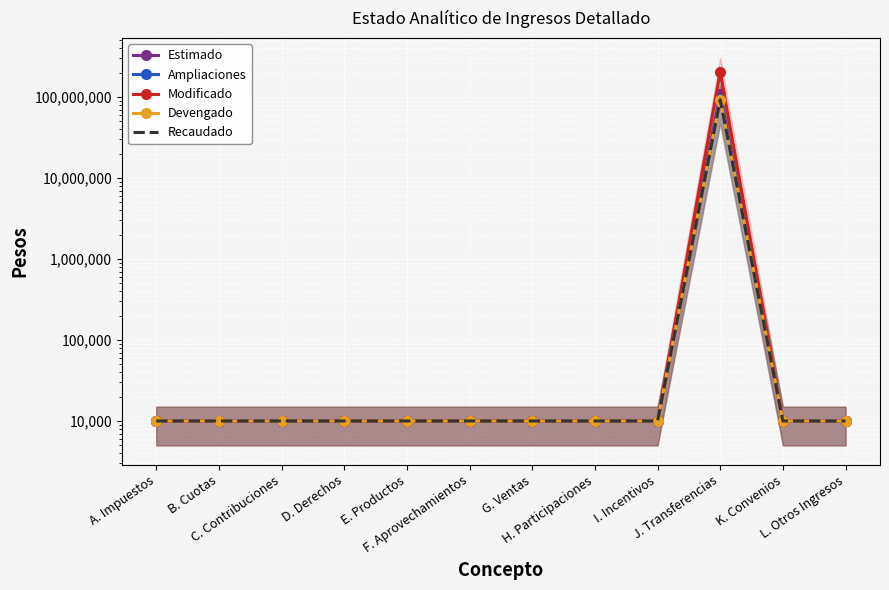

At which category does the chart reach its minimum across all series?

A. Impuestos